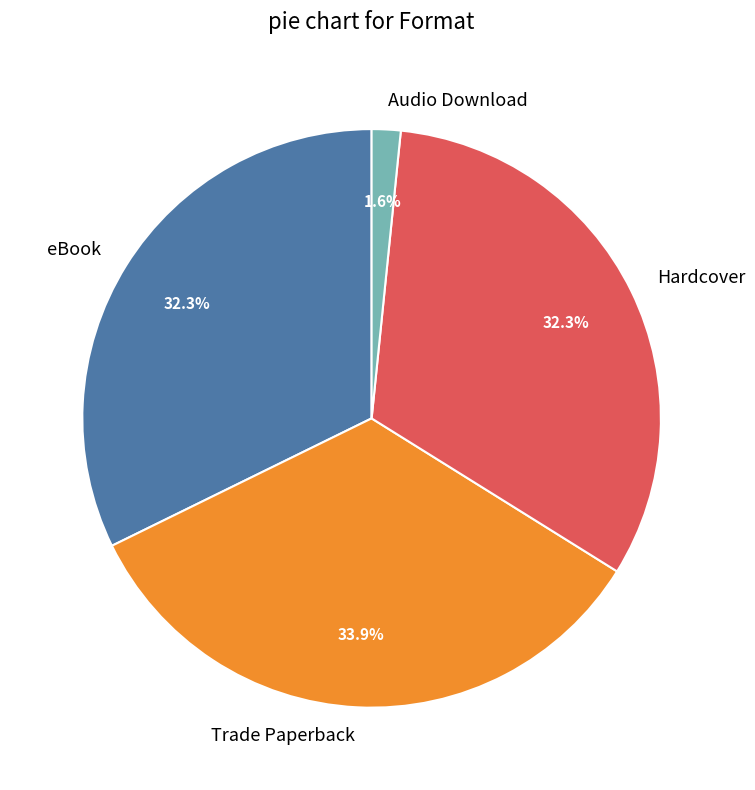

True or false: Audio Download accounts for 7% of the total.

False